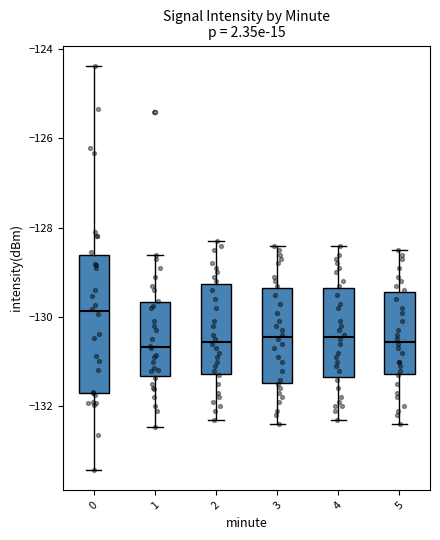

Where does the median line of the box at x = 1 sit on the y-axis? The values are not printed on the chart, so give them approximately, as read against the axis.

-130.6